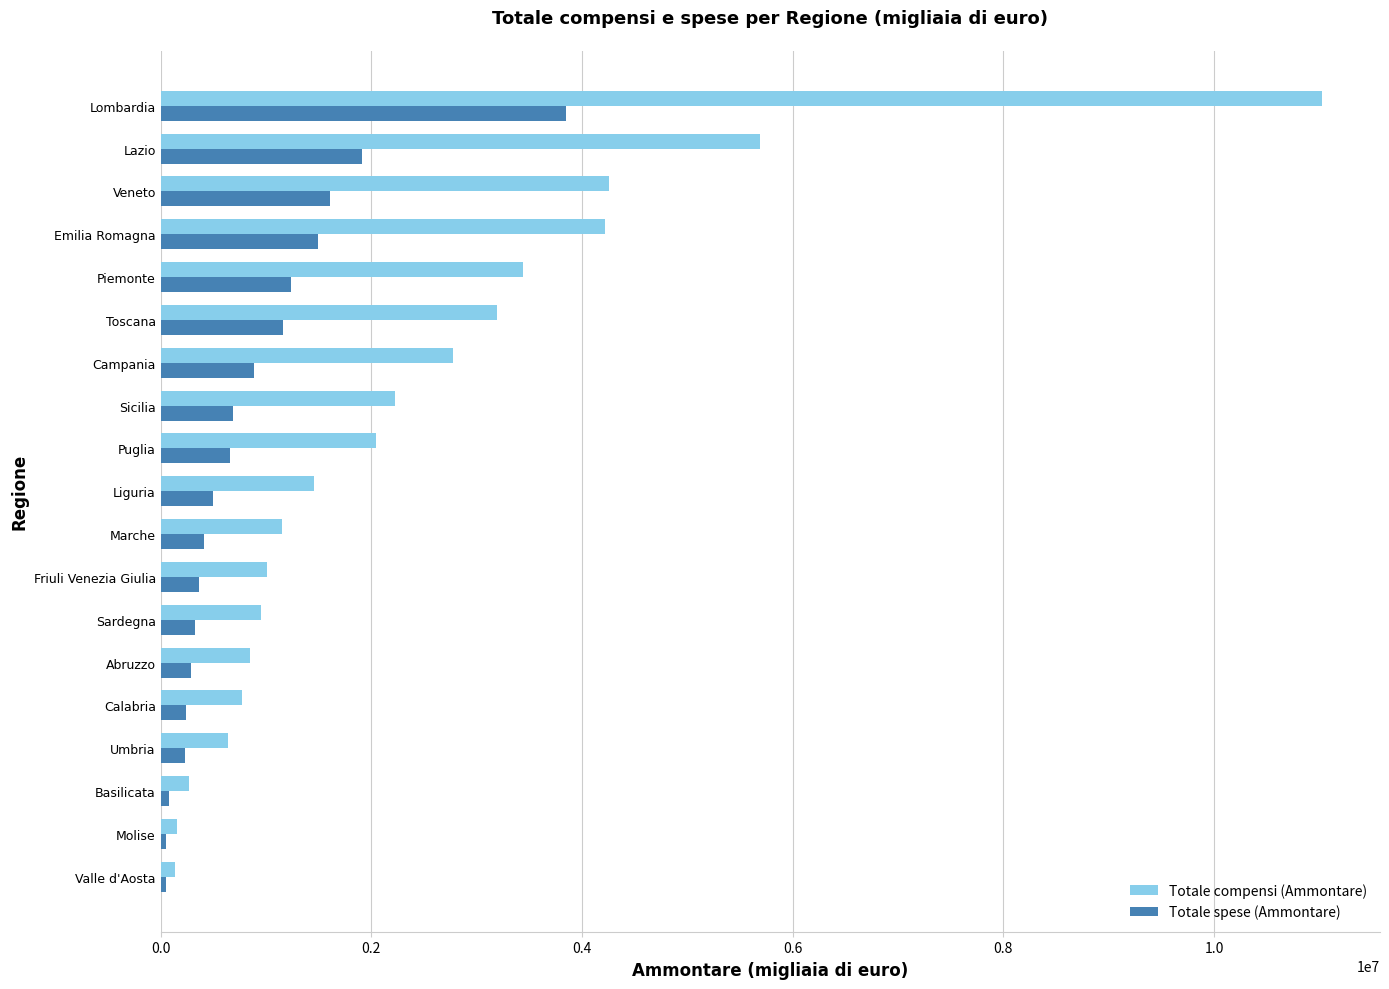

What is the lowest value of the Totale spese (Ammontare) series?

45975